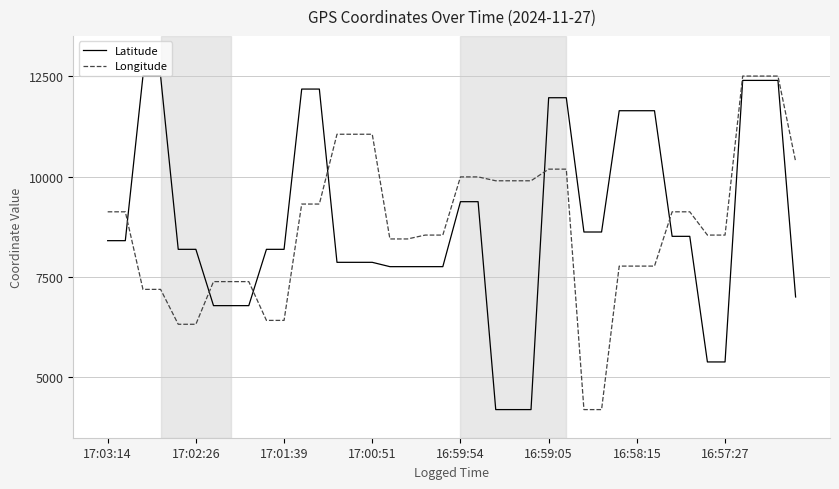

What is the average value of the Latitude series?

8832.4